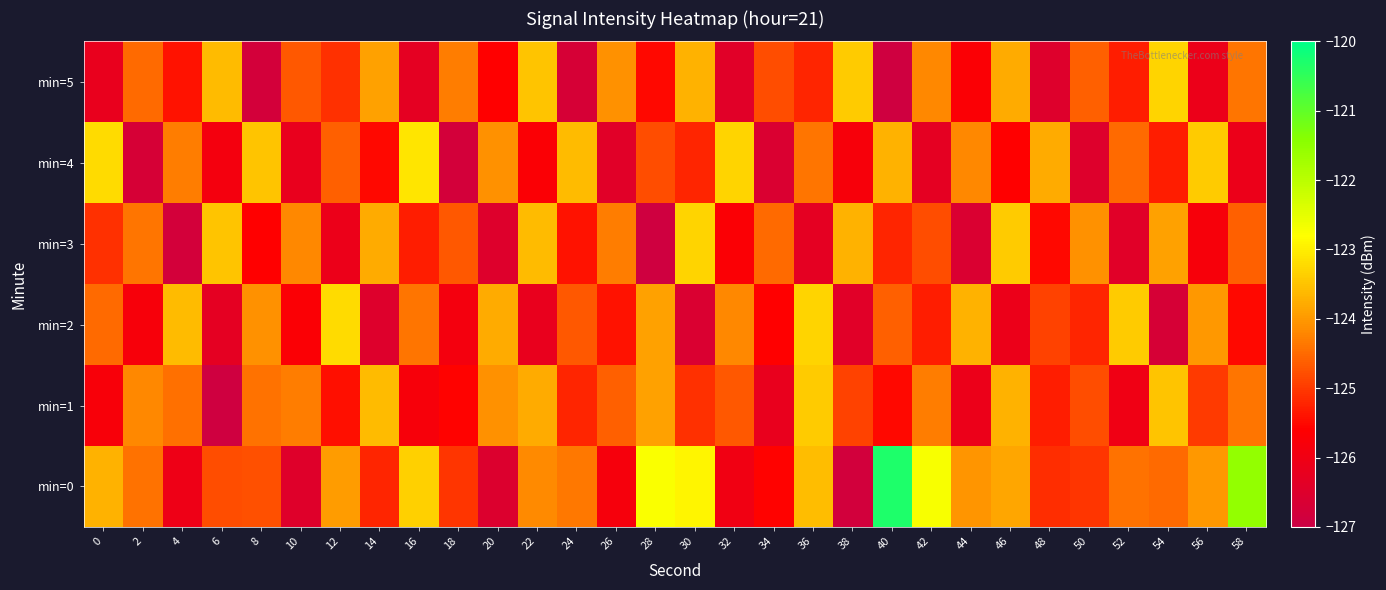

List the series in order of their peak value, highest first.

min=0, min=4, min=2, min=3, min=5, min=1